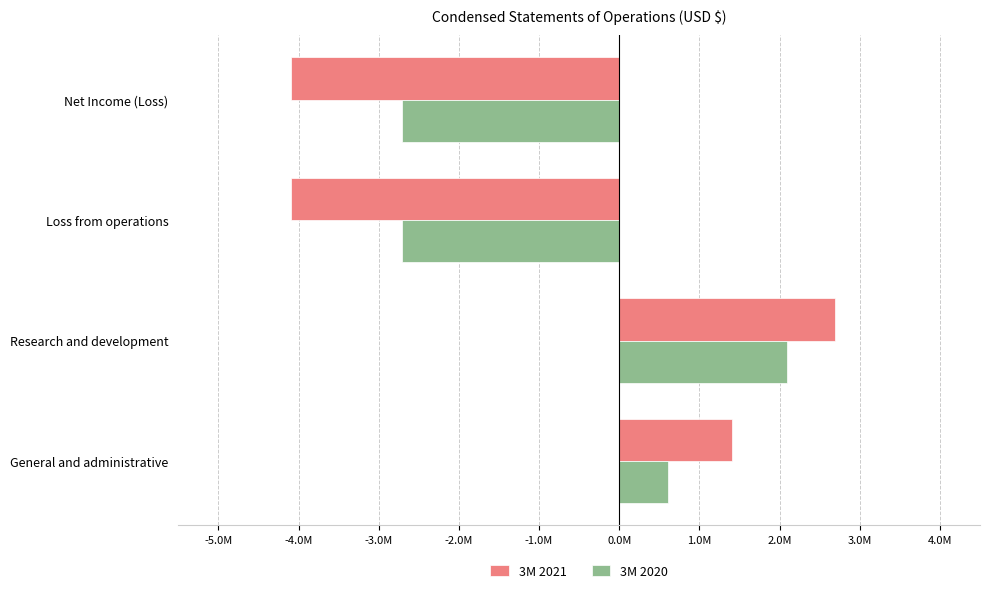

Which series has the widest spread of values?

3M 2021